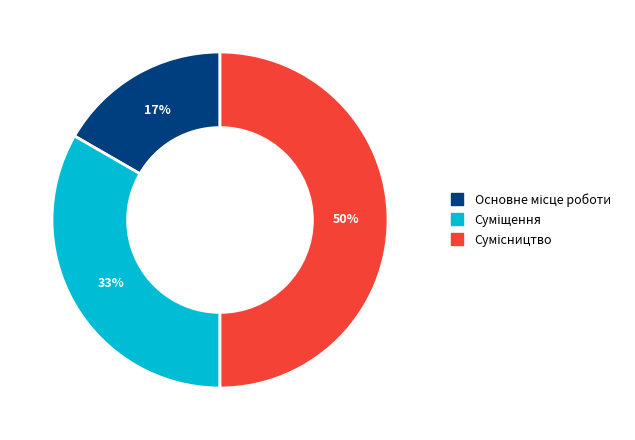

To the nearest percent, what is the difference between the largest and smallest slice percentages?

33%